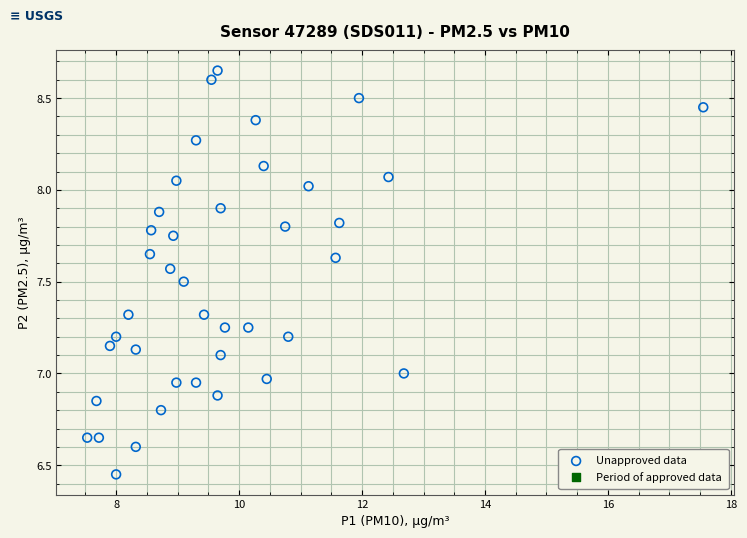

What is the range of Y values (max minus min)?

2.2